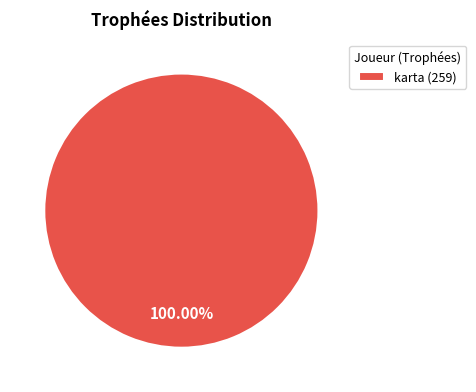

Rank the categories by value from lowest to highest.

karta (259)